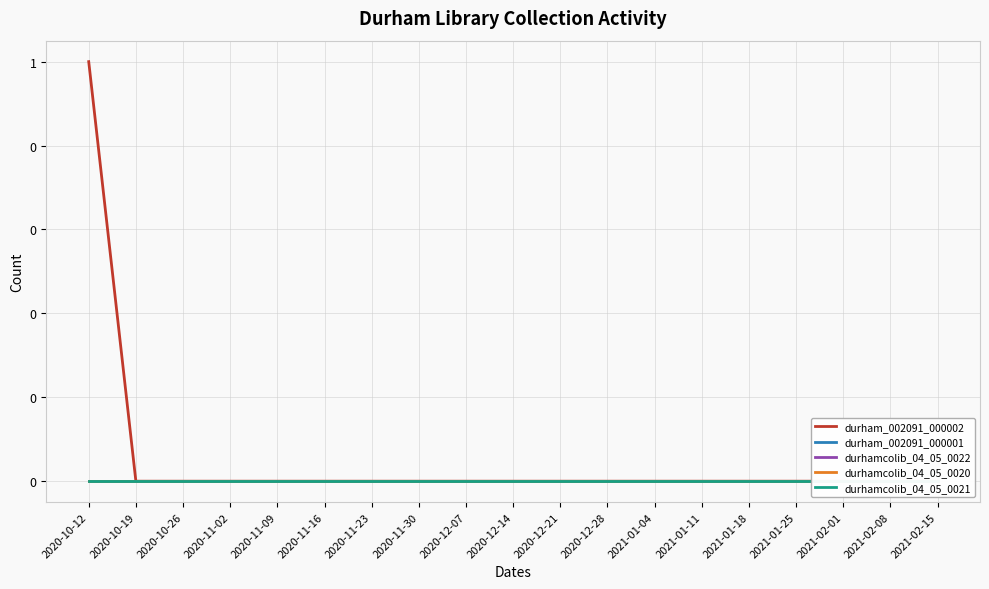

Is this an area chart (filled region under the line)?

No